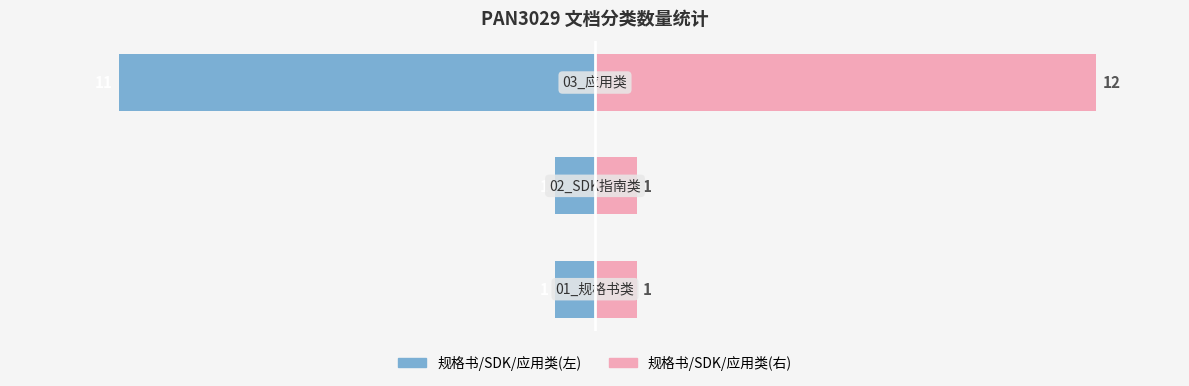

List the series in order of their peak value, lowest first.

规格书/SDK/应用(左), 规格书/SDK/应用(右)